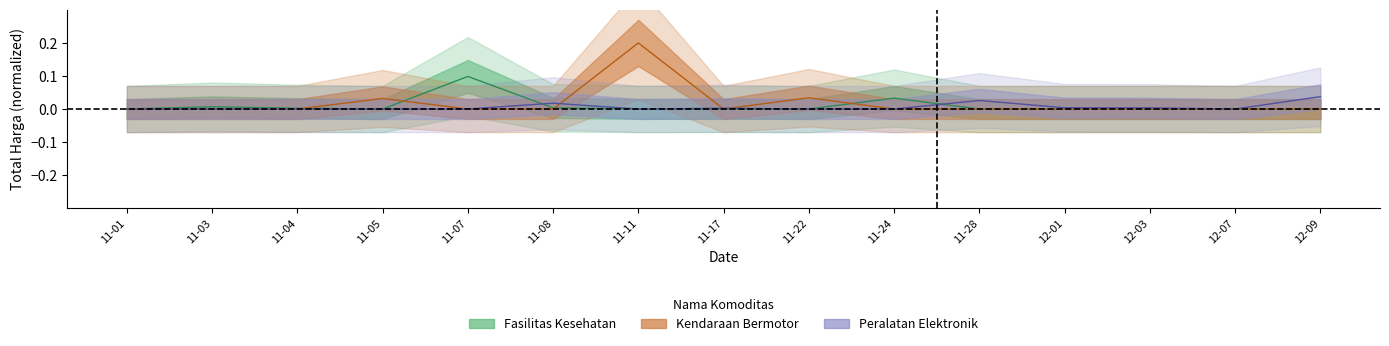

After their last crossing, which series has the higher values: Kendaraan Bermotor or Fasilitas Kesehatan?

Fasilitas Kesehatan